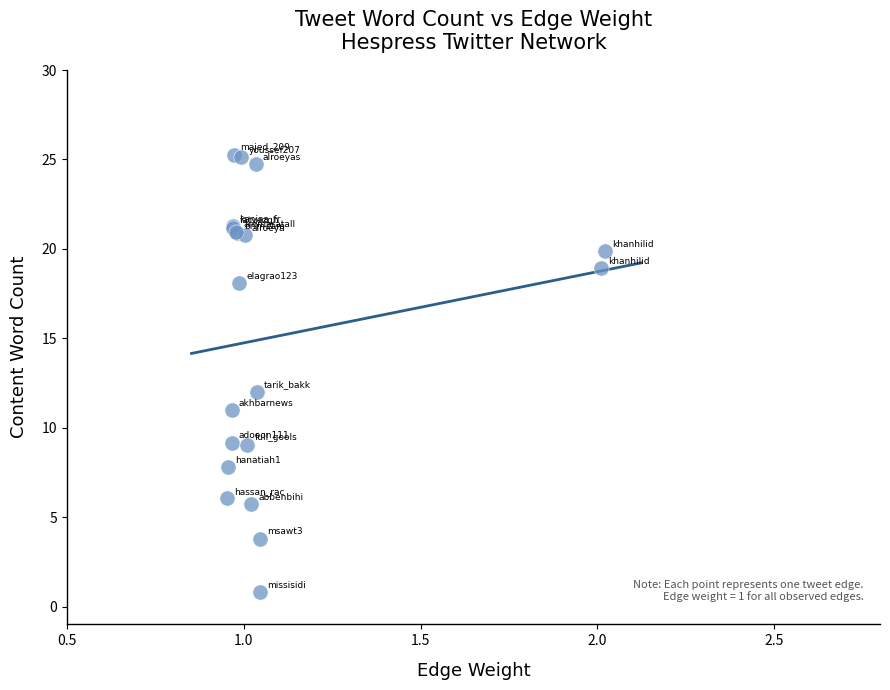

What Y value in the scatter plot is closest to 13?

12.0